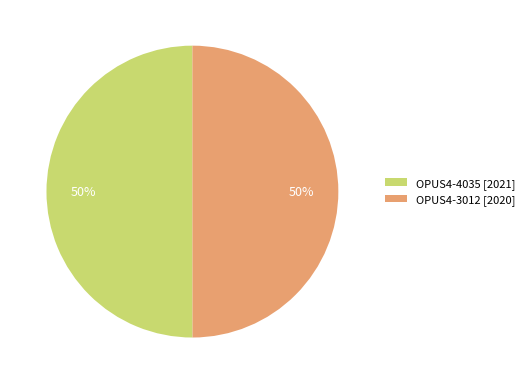

To the nearest percent, what is the combined percentage of OPUS4-4035 [2021] and OPUS4-3012 [2020]?

100%